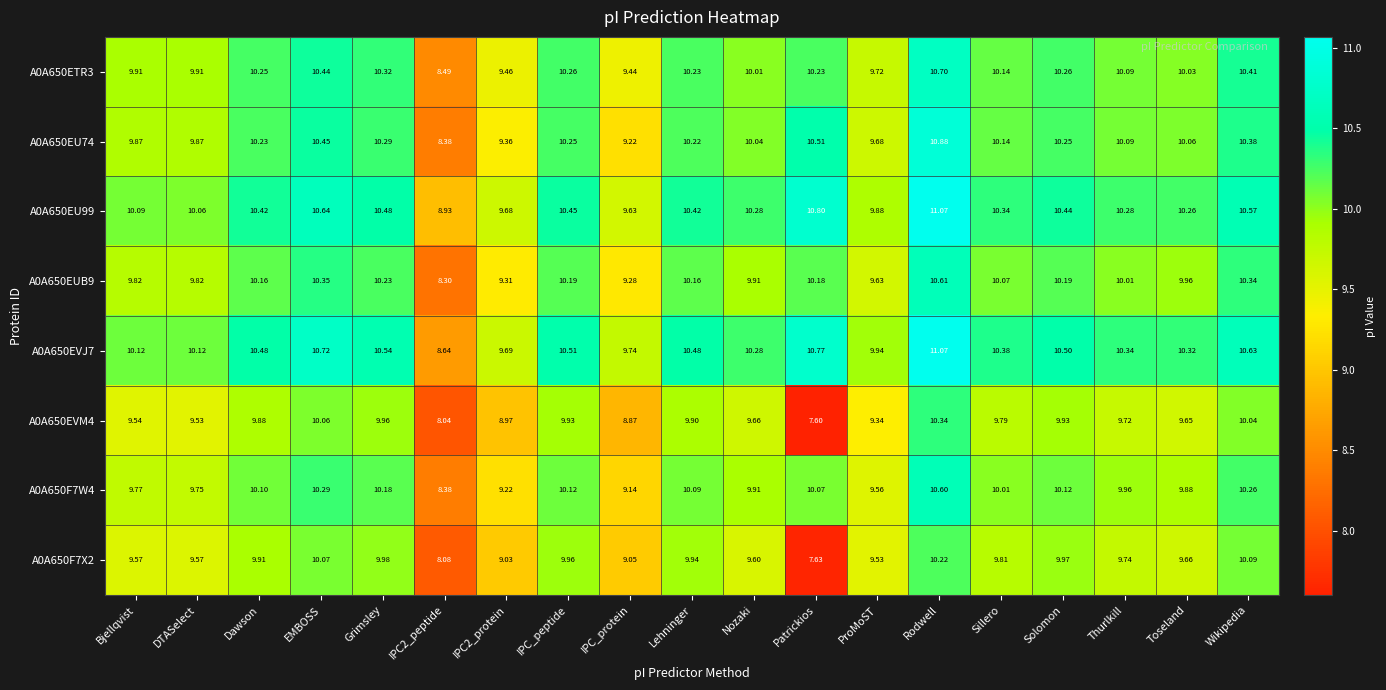

Which category has the lowest value across all series?

Patrickios